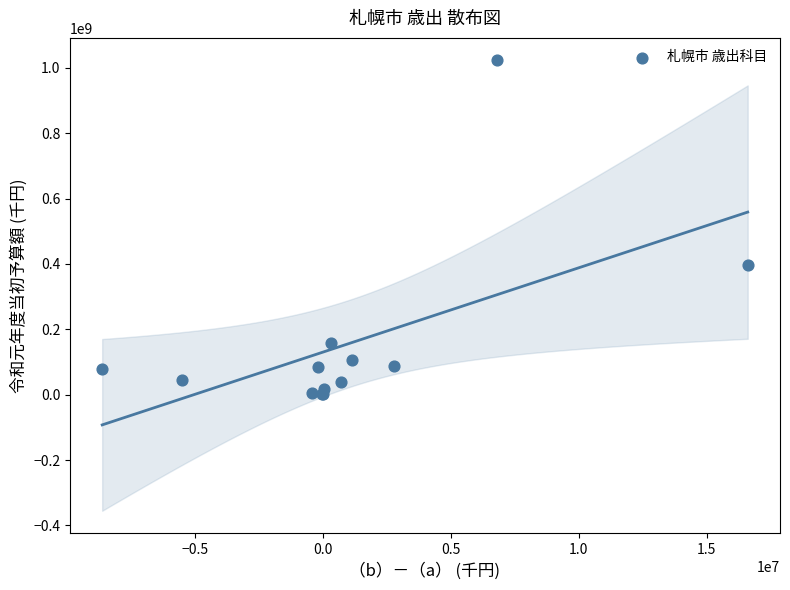

What Y value in the scatter plot is closest to 511728853?

397294039